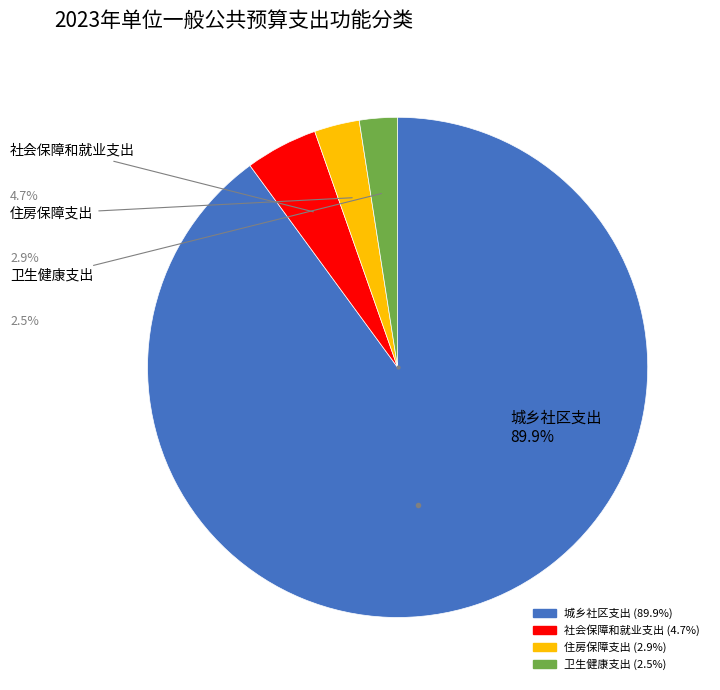

Which slice represents more than half of the pie?

城乡社区支出